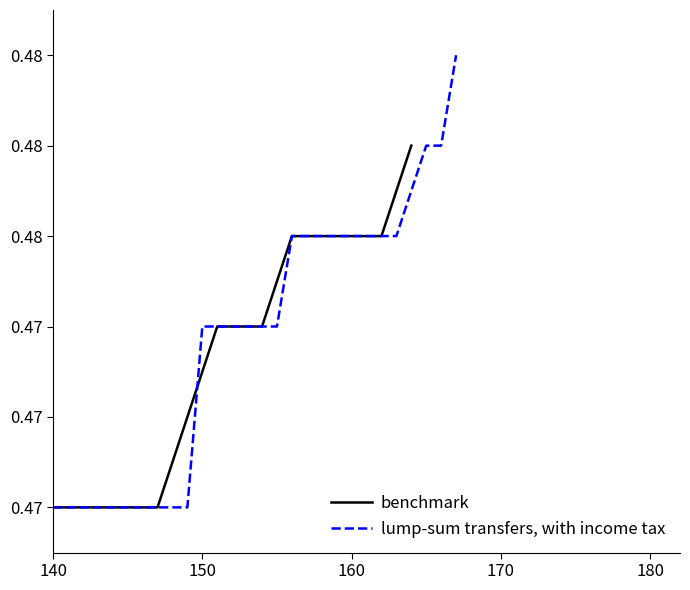

Rank the series by their average value, from lowest to highest.

benchmark, lump-sum transfers, with income tax